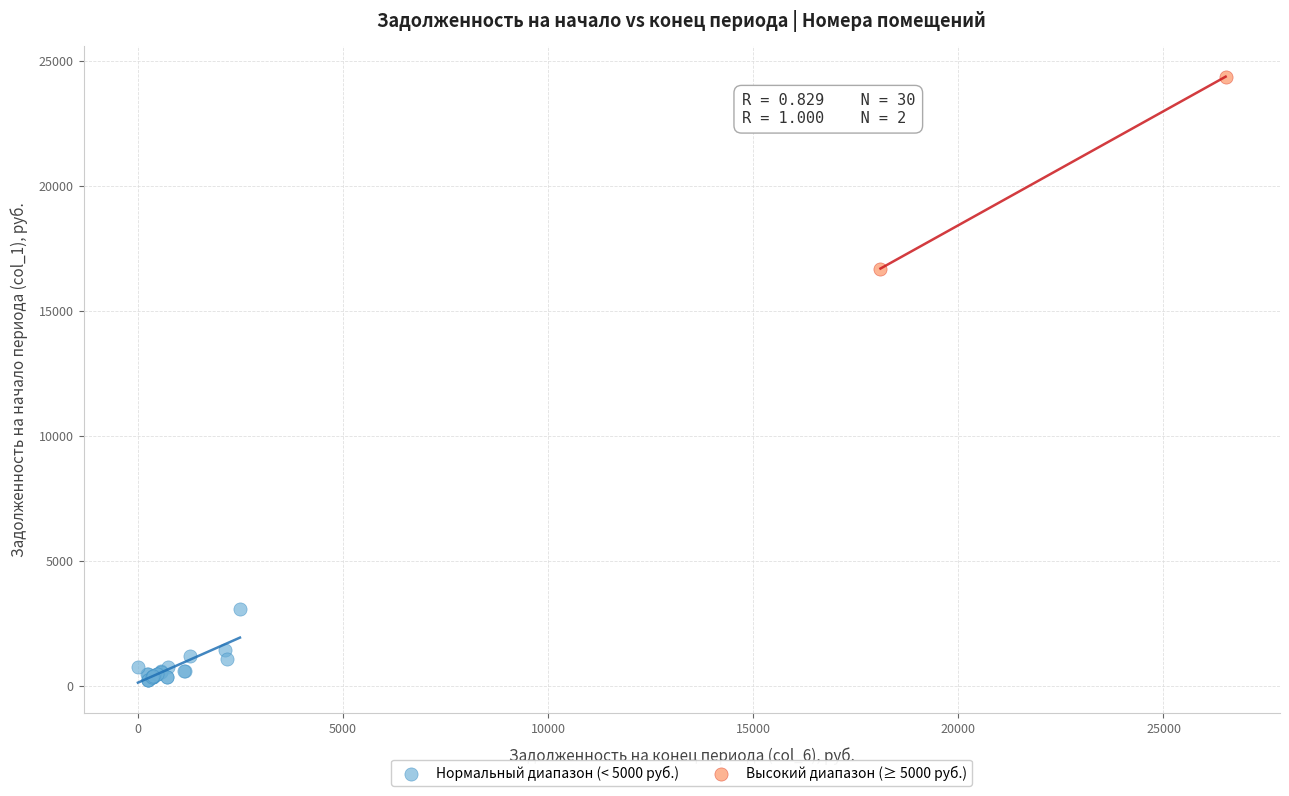

What are all the series names shown in the legend?

Нормальный диапазон (< 5000 руб.), Высокий диапазон (≥ 5000 руб.)